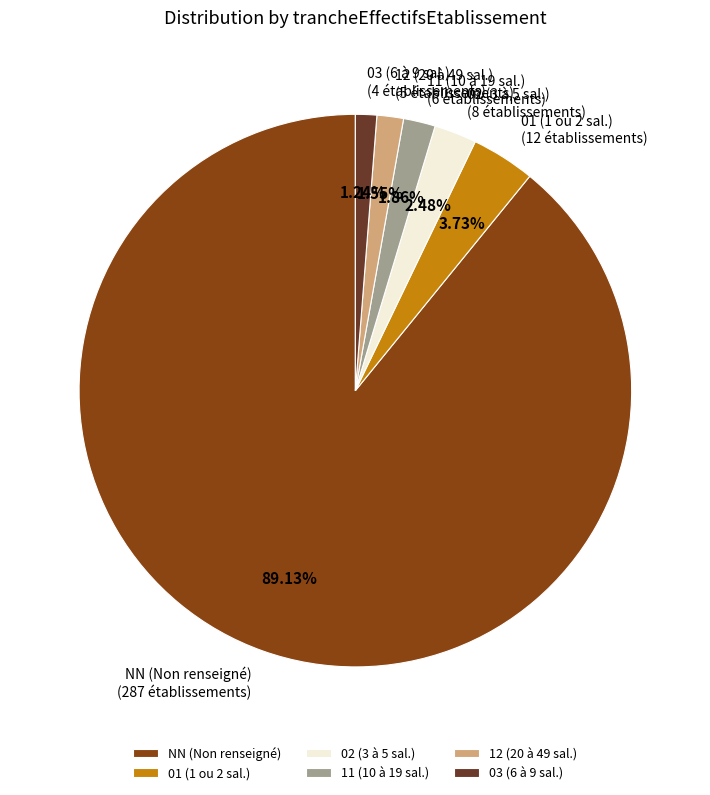

Does any single category account for the majority?

Yes